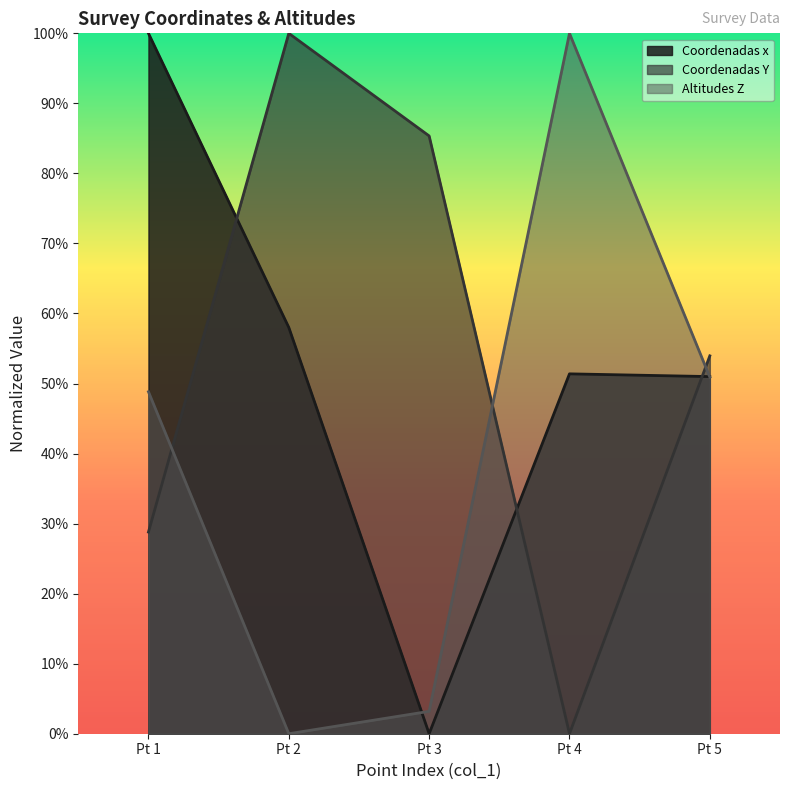

How many intersections are there between Coordenadas x and Coordenadas Y?

3